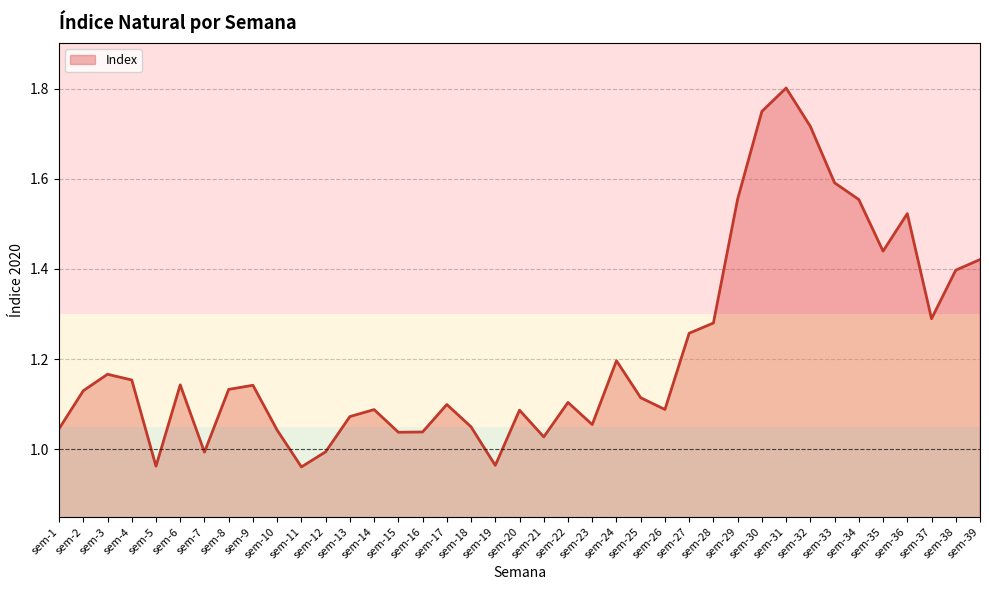

True or false: the data shows 1.0 at sem-11.

True